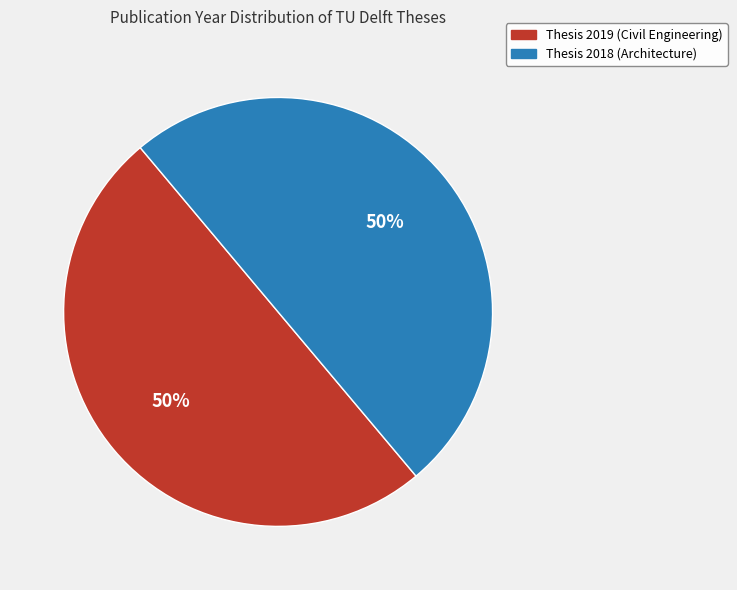

To the nearest percent, what is the average slice percentage?

50%